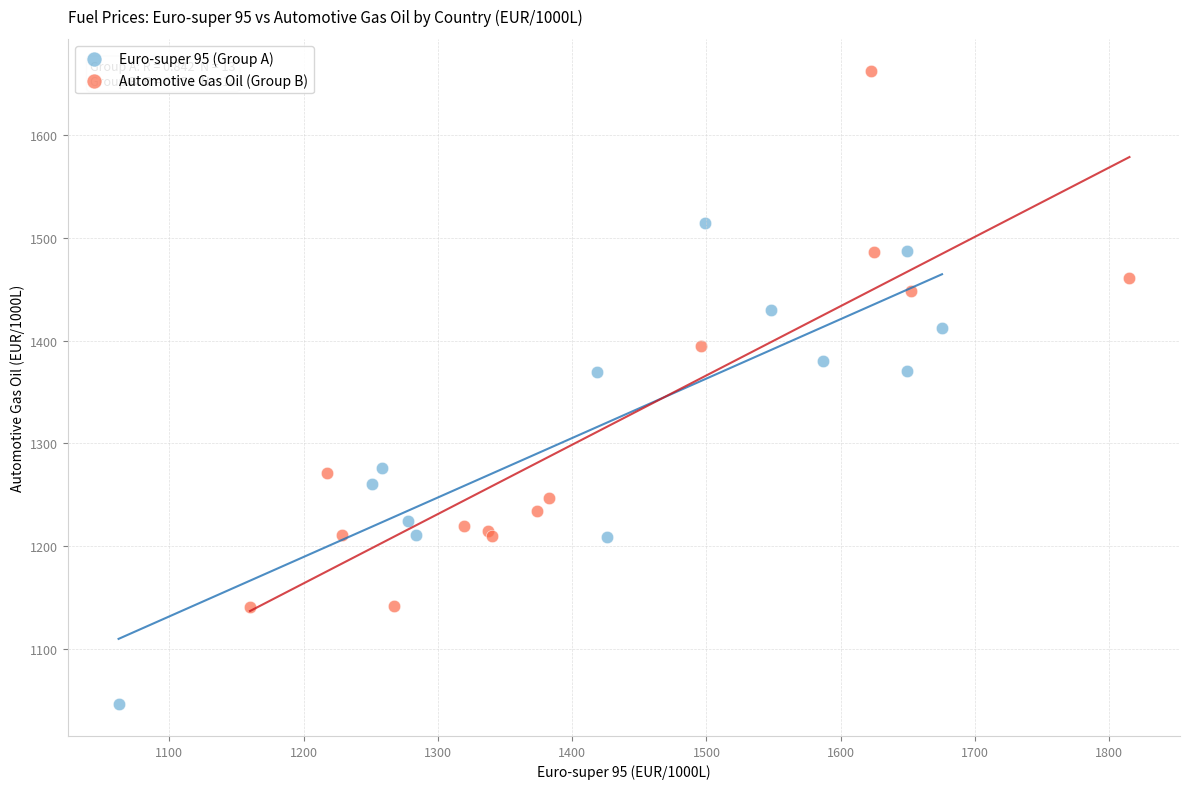

Which series has the largest Y range (max minus min)?

Automotive Gas Oil (Group B)